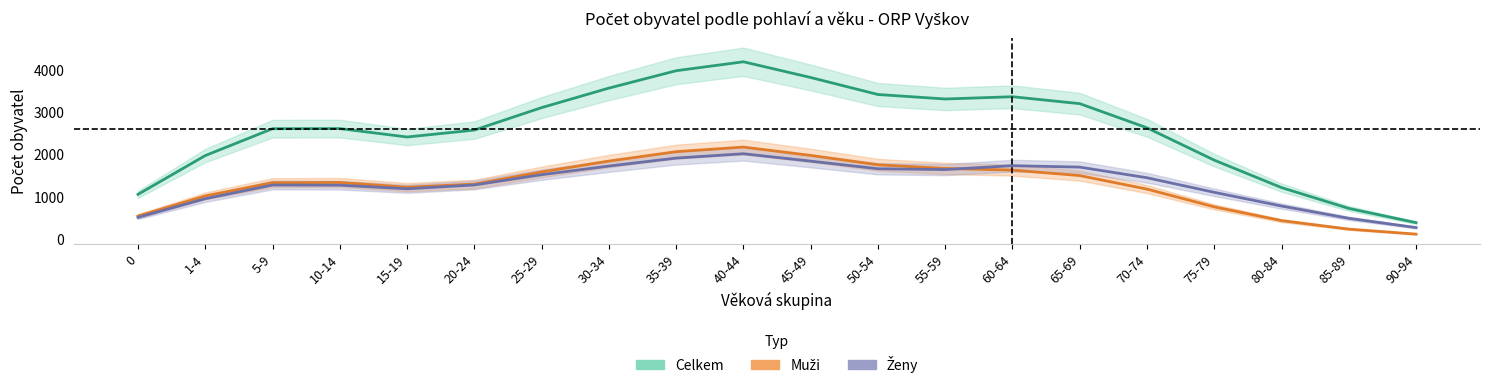

Reading left to right, list all the values displayed in this chart.

Muži: 0=543.6	1-4=1018.0	5-9=1330.6	10-14=1336.2	15-19=1223.3	20-24=1296.2	25-29=1583.6	30-34=1840.9	35-39=2062.8	40-44=2171.5	45-49=1974.8	50-54=1753.2	55-59=1667.0	60-64=1628.1	65-69=1498.7	70-74=1178.9	75-79=759.8	80-84=434.8	85-89=234.1	90-94=115.9
Ženy: 0=511.2	1-4=952.8	5-9=1275.0	10-14=1272.0	15-19=1186.1	20-24=1276.5	25-29=1519.4	30-34=1723.1	35-39=1911.6	40-44=2014.3	45-49=1839.6	50-54=1659.9	55-59=1640.1	60-64=1732.5	65-69=1698.1	70-74=1447.3	75-79=1102.6	80-84=779.5	85-89=488.8	90-94=270.7
Celkem: 0=1054.7	1-4=1970.7	5-9=2605.6	10-14=2608.2	15-19=2409.4	20-24=2572.7	25-29=3103.1	30-34=3564.0	35-39=3974.5	40-44=4185.8	45-49=3814.4	50-54=3413.1	55-59=3307.0	60-64=3360.6	65-69=3196.8	70-74=2626.3	75-79=1862.4	80-84=1214.3	85-89=722.8	90-94=386.6